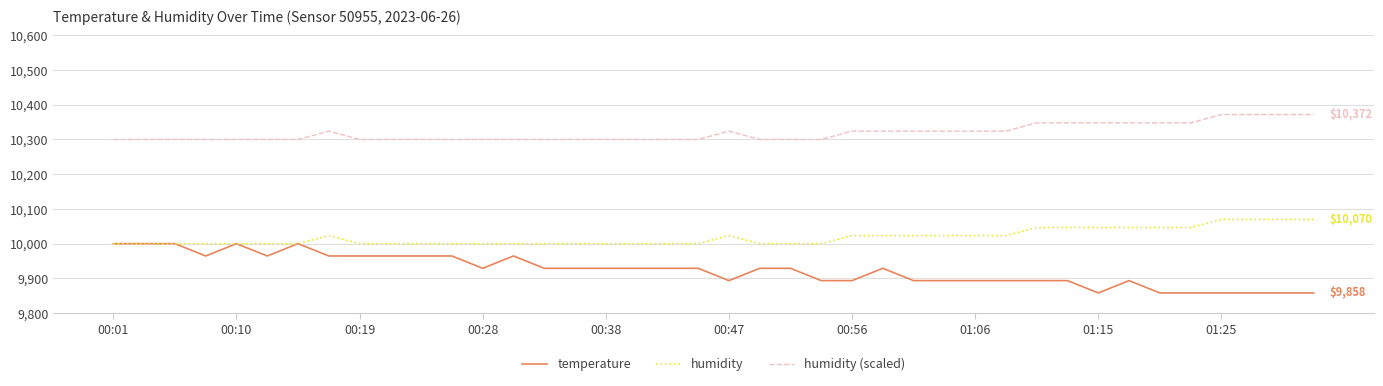

Which series has the largest range (max minus min)?

temperature